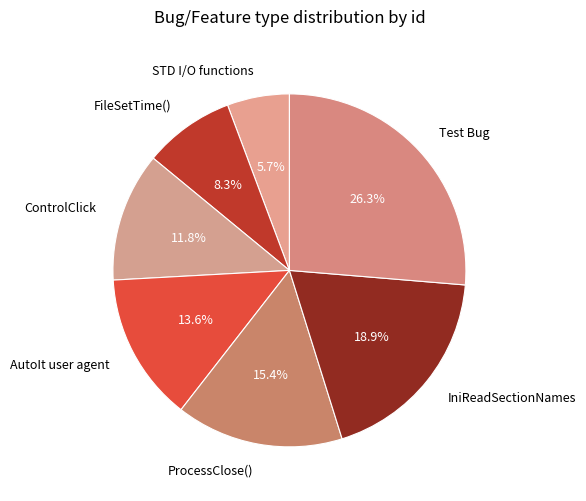

How many segments does this pie chart have?

7